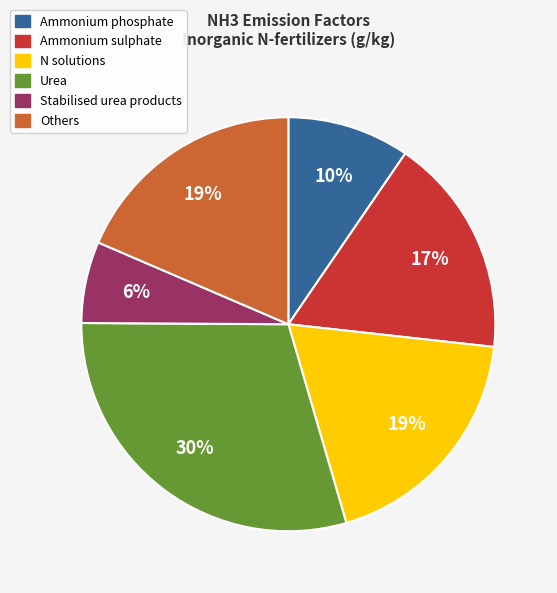

To the nearest percent, what is the difference between the Ammonium sulphate and N solutions slice percentages?

2%